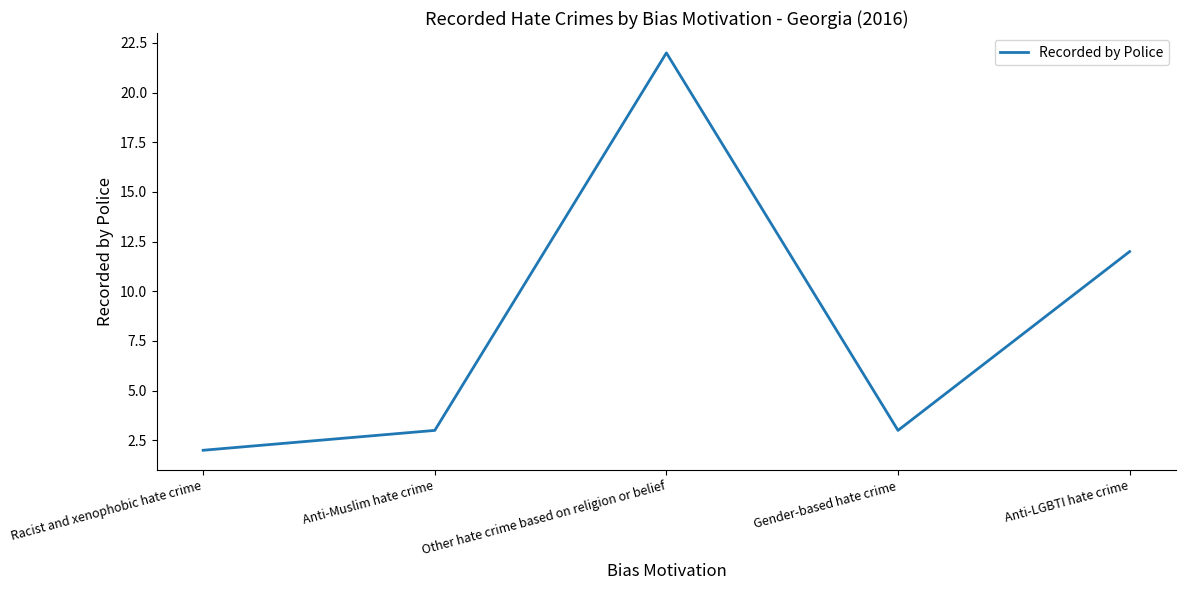

Which has a higher value, Anti-Muslim hate crime or Racist and xenophobic hate crime?

Anti-Muslim hate crime